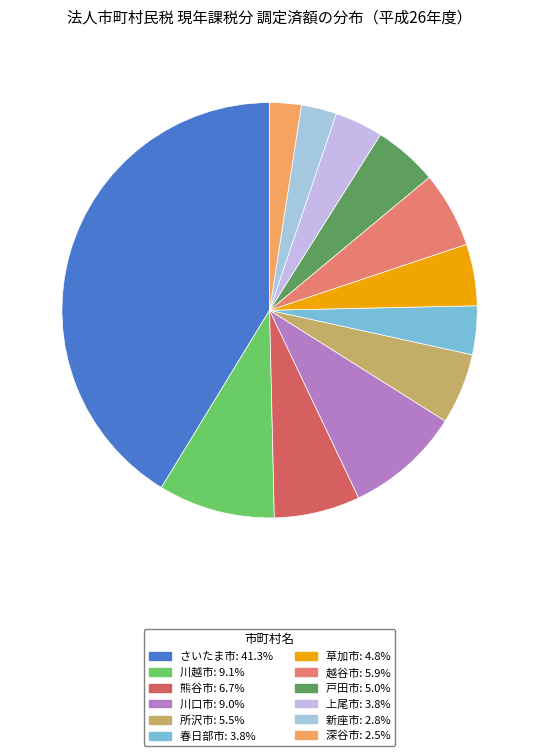

True or false: 川越市 accounts for 9% of the total.

True